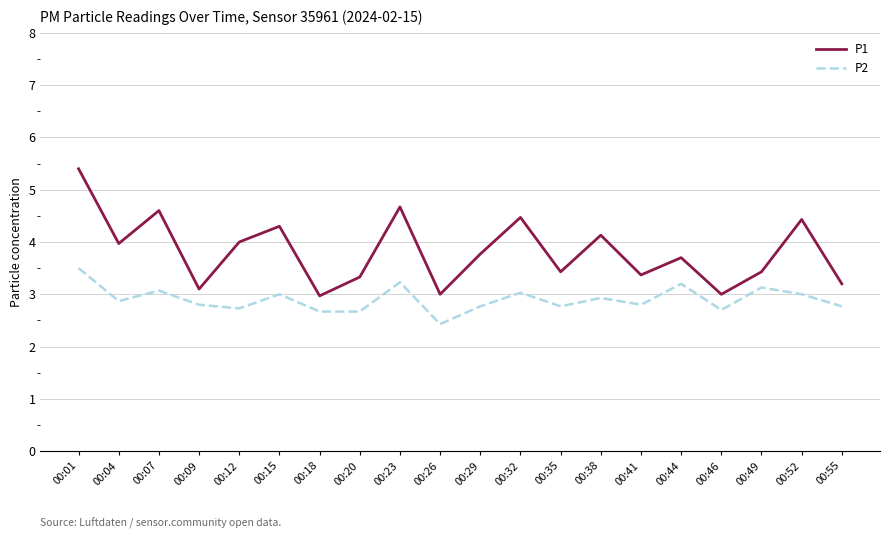

Is this an area chart (filled region under the line)?

No